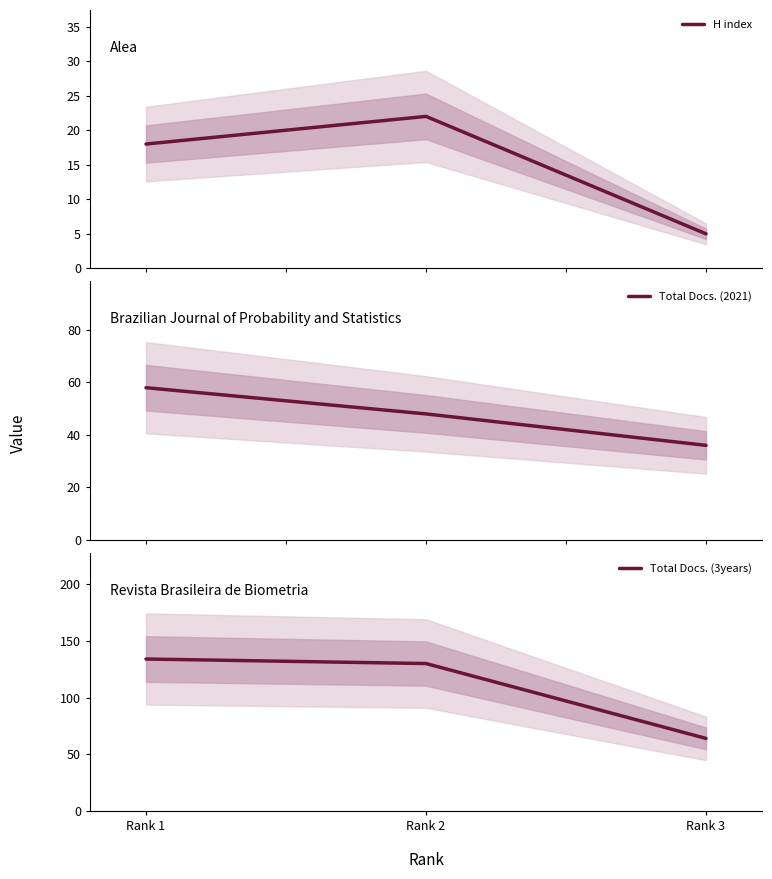

Reading right to left, transcribe all the data shown in this chart.

H index: 5	22	18
Total Docs. (2021): 36	48	58
Total Docs. (3years): 64	130	134